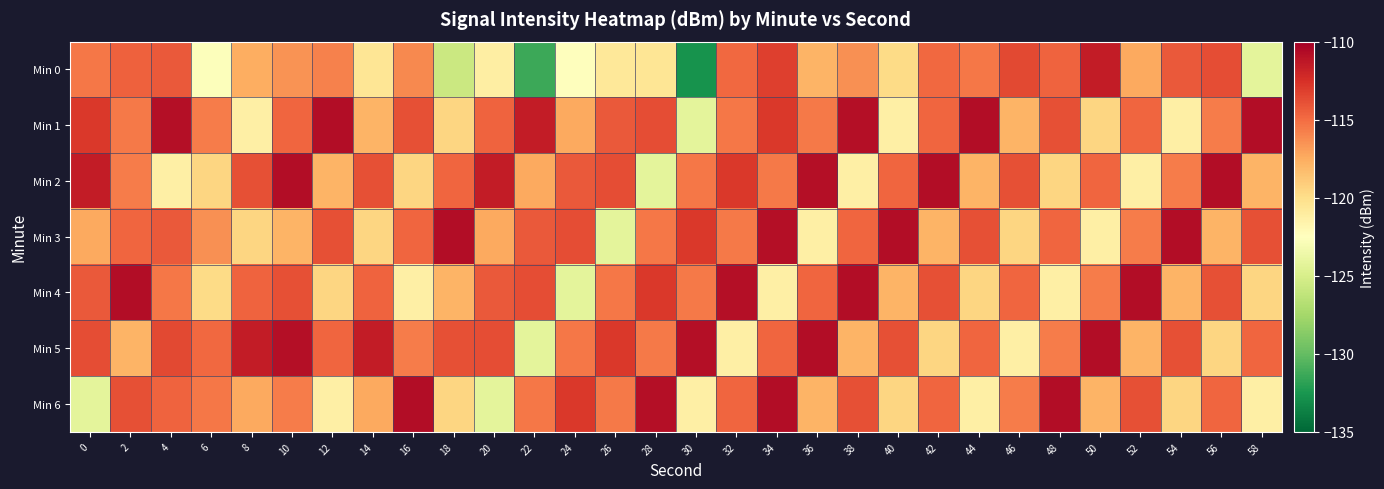

How many series are shown in this chart?

7